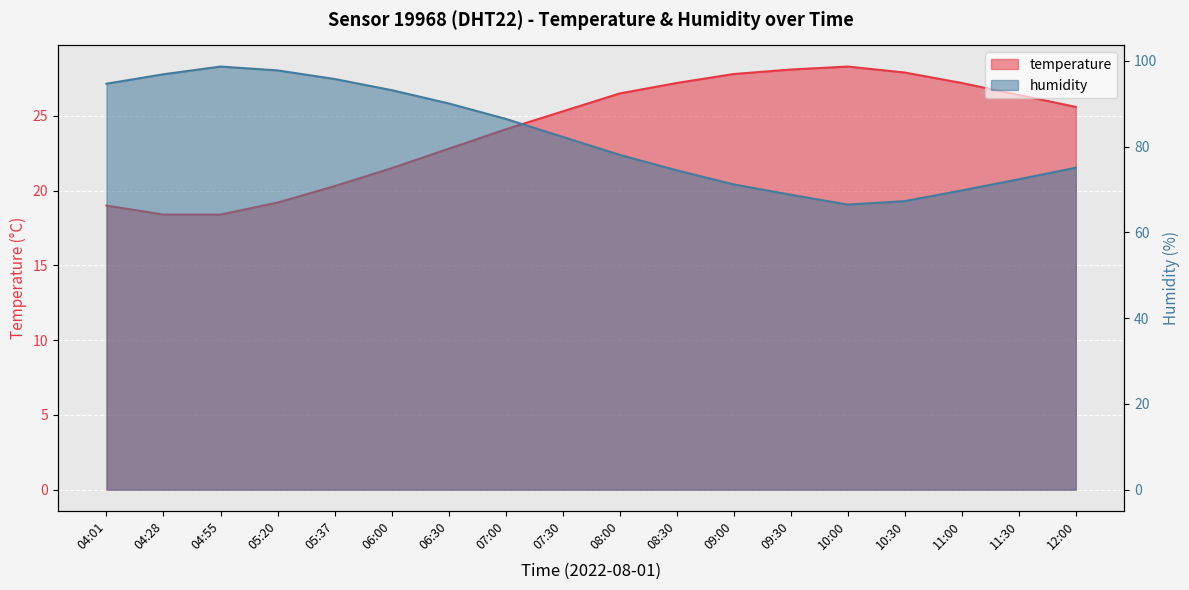

What is the sum of all temperature values?

434.0